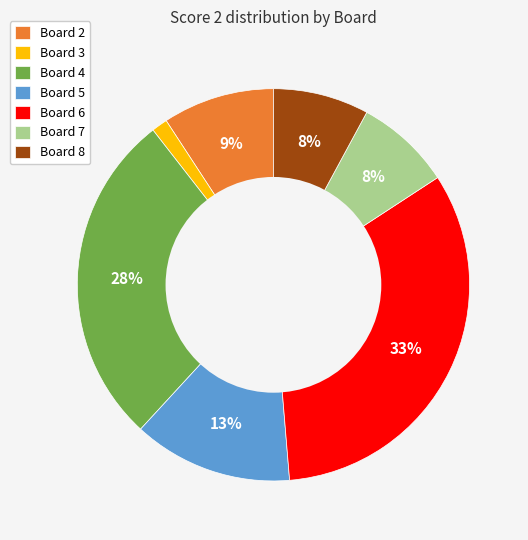

Combined, do Board 5 and Board 7 account for over 50%?

No